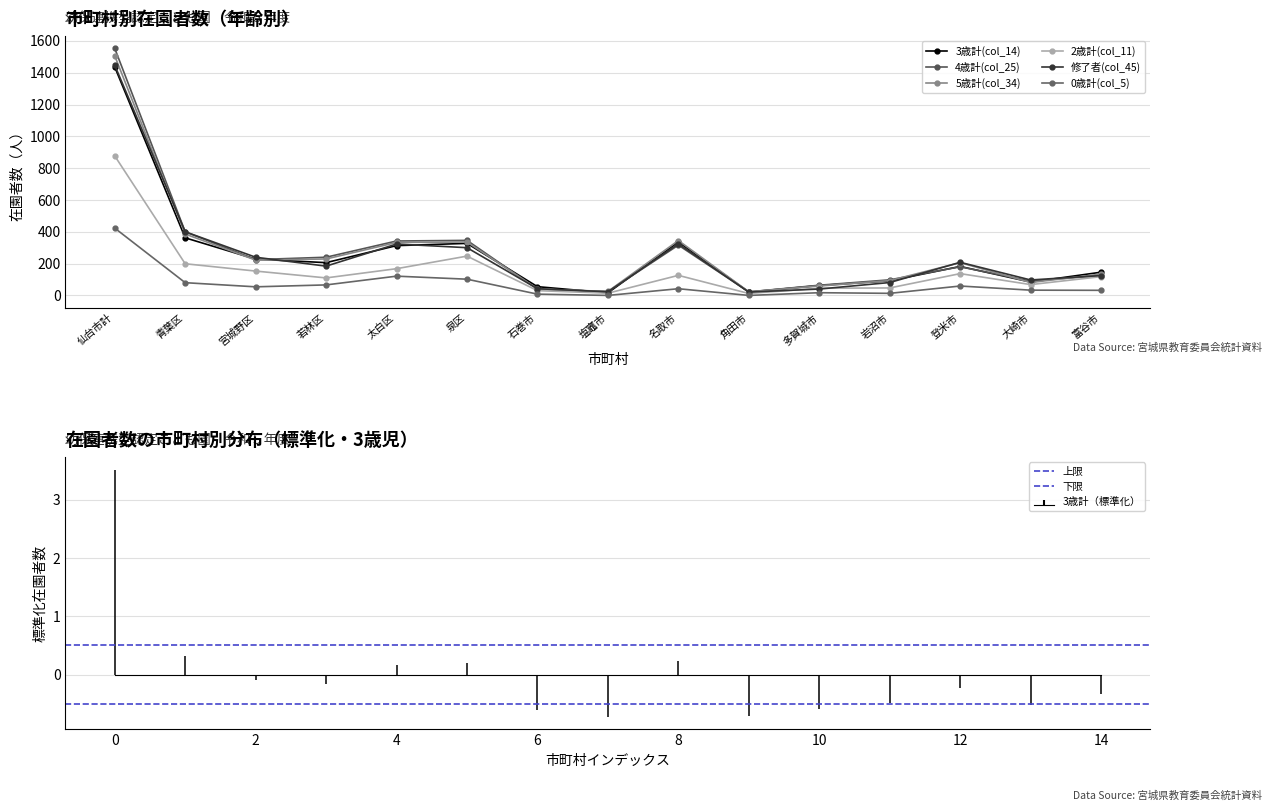

What is the spread (max minus min) of values at 青葉区?

320